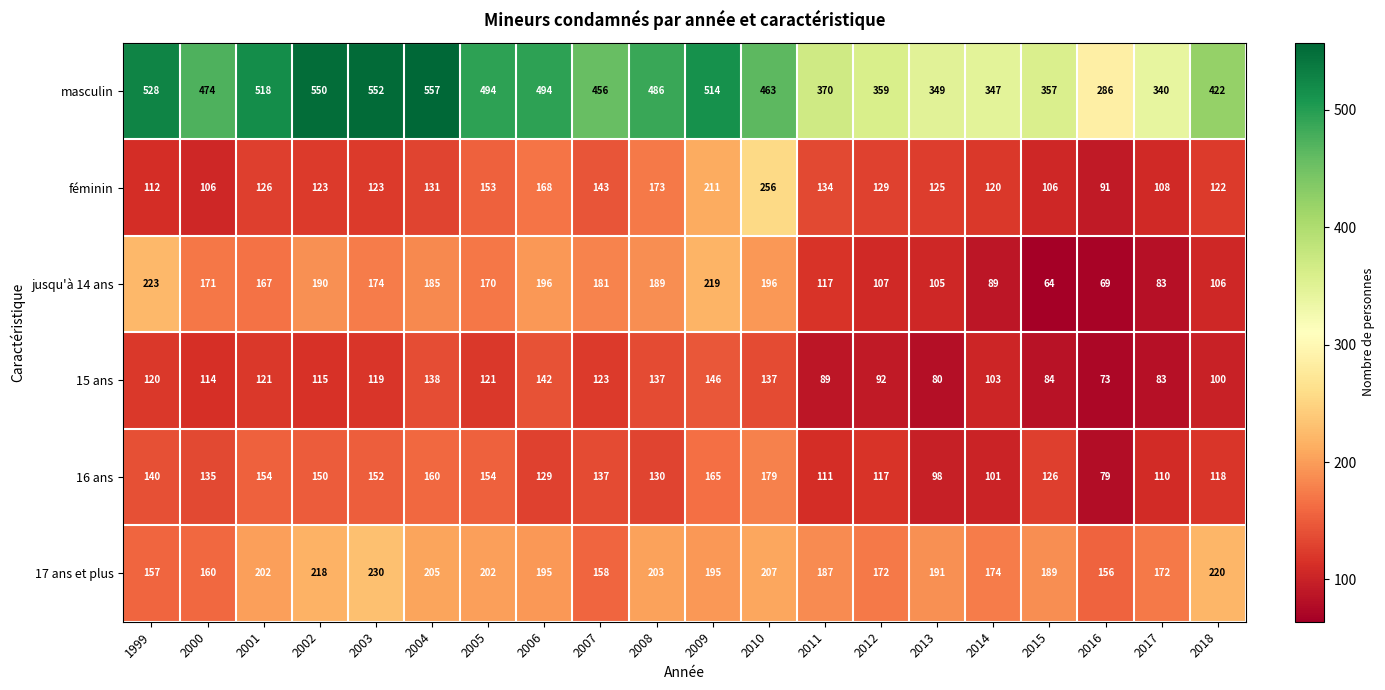

Which series has the largest total across all categories?

masculin